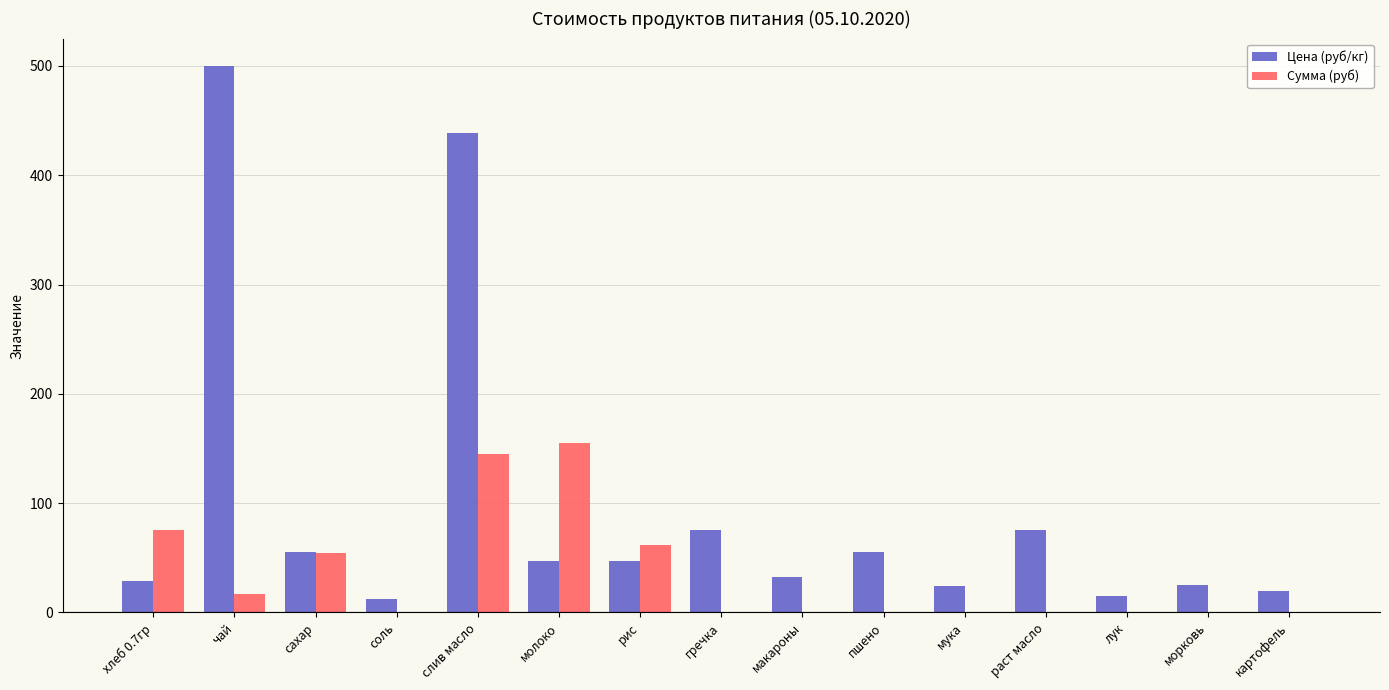

What is the sum of all Сумма (руб) values?

509.1